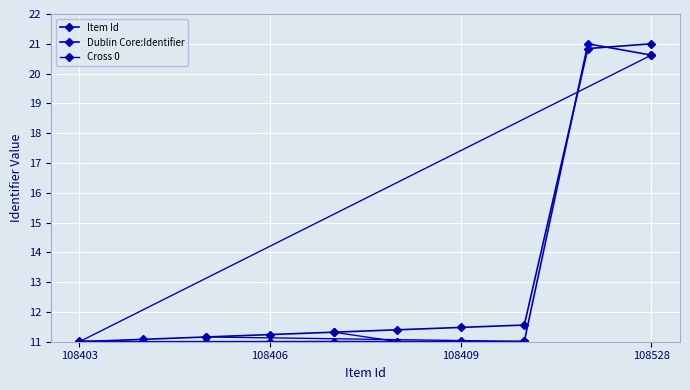

Is it true that Item Id equals 11.3 at 108407?

True